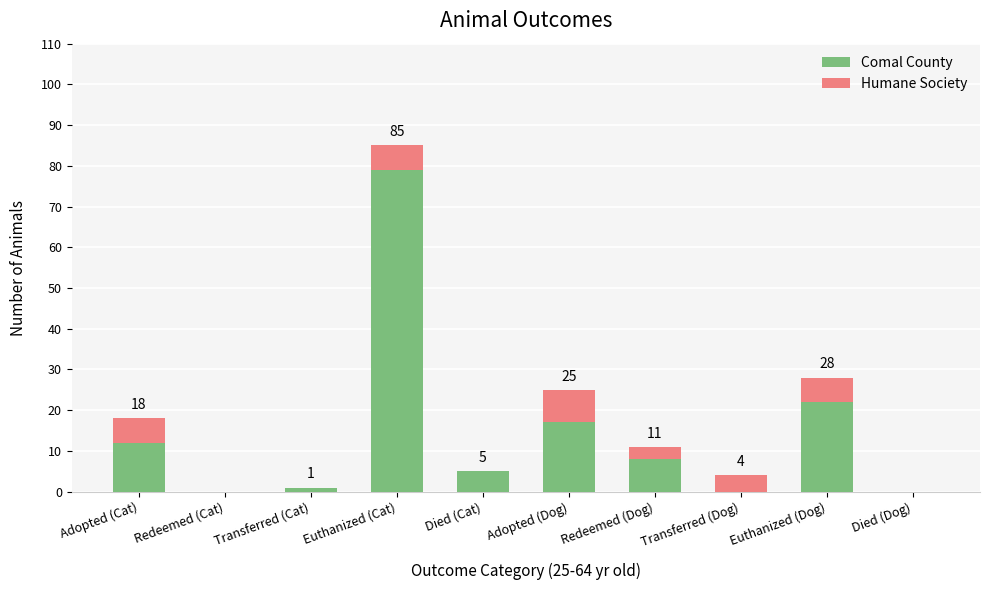

Which category has the highest value in the Comal County series?

Euthanized (Cat)